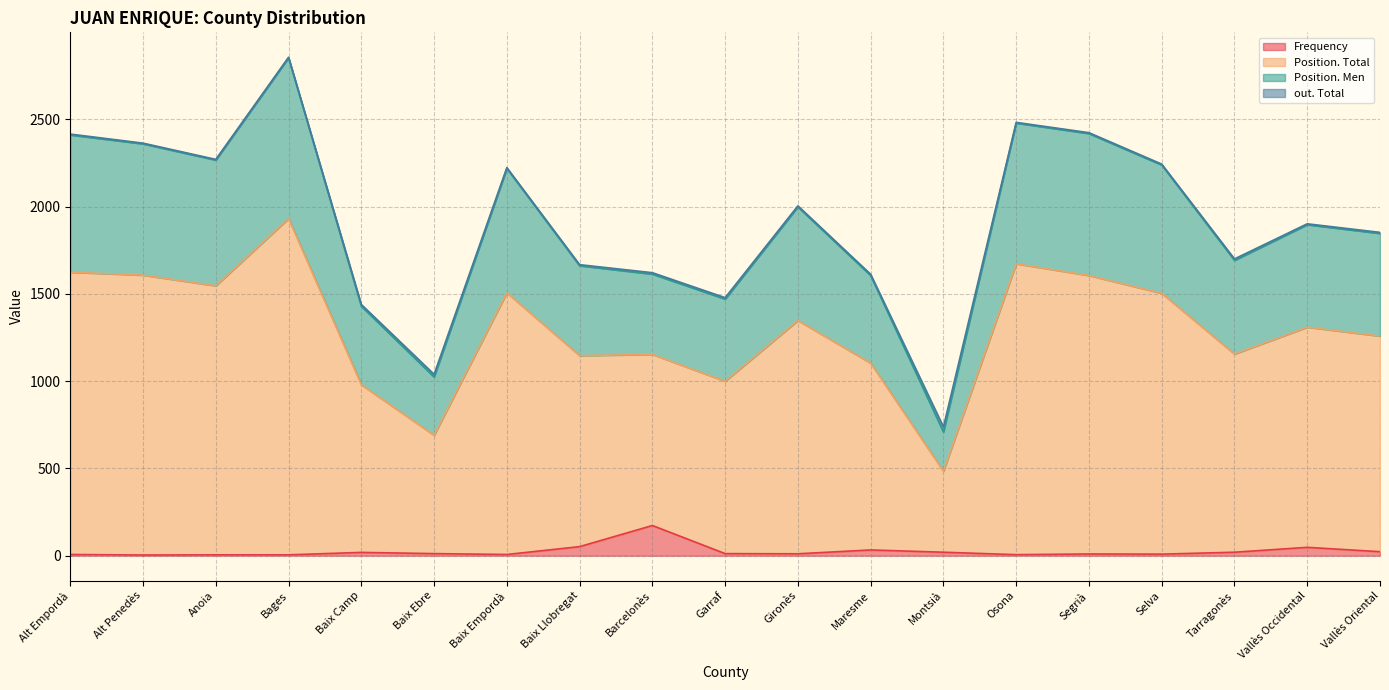

What is the total value across all series at Baix Empordà?

2223